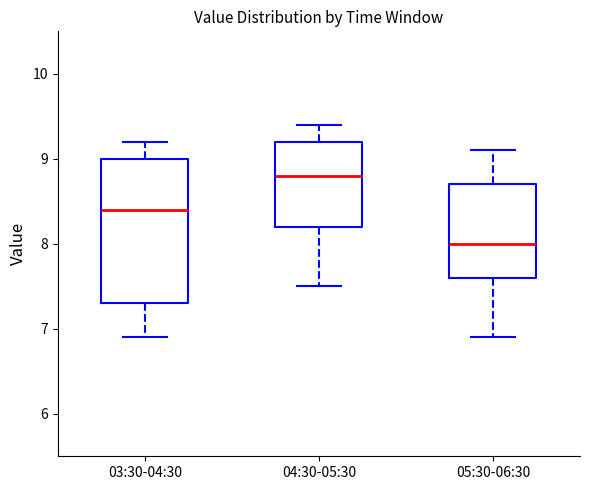

Which box's median line is the highest?

04:30-05:30